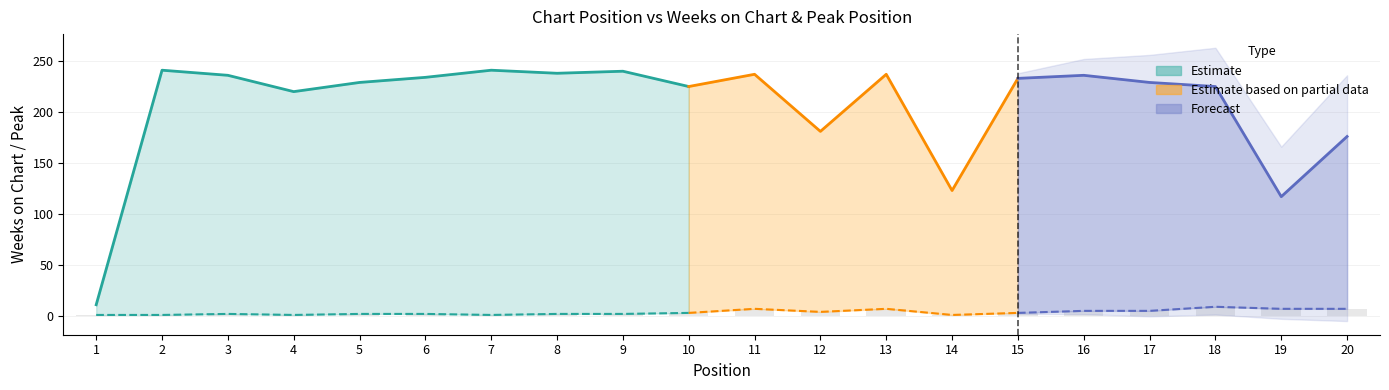

Rank the categories by value from lowest to highest.

1, 2, 4, 7, 14, 3, 5, 6, 8, 9, 10, 15, 12, 16, 17, 11, 13, 19, 20, 18